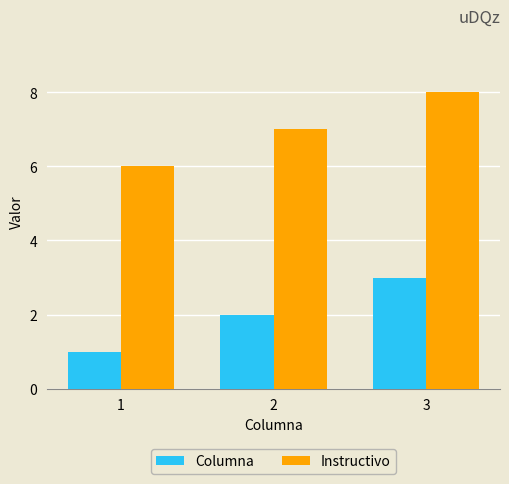

How many groups of bars are there?

3